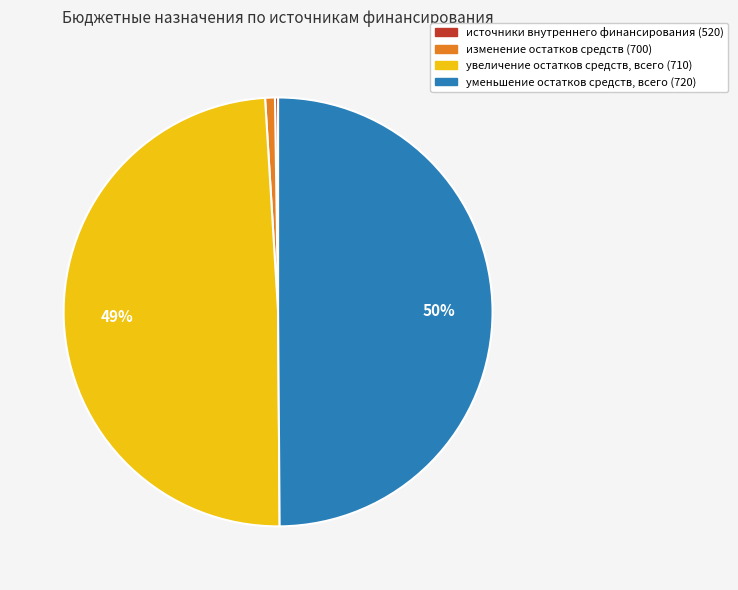

Is the sum of увеличение остатков средств, всего (710) and уменьшение остатков средств, всего (720) greater than half?

Yes